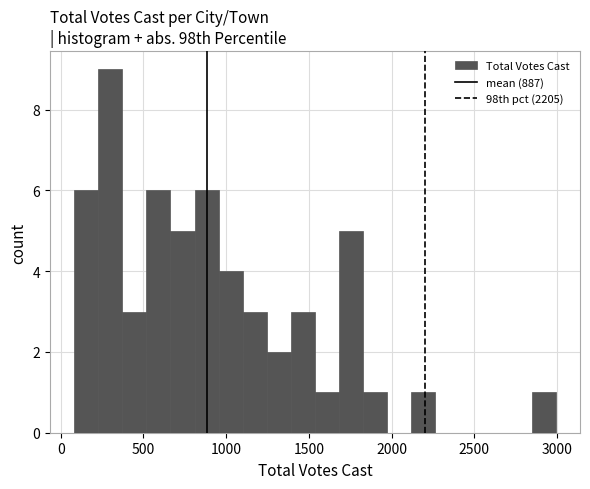

Around what value on the x-axis is the tallest bar? Give the approximate position of its centre, as read against the axis.

300